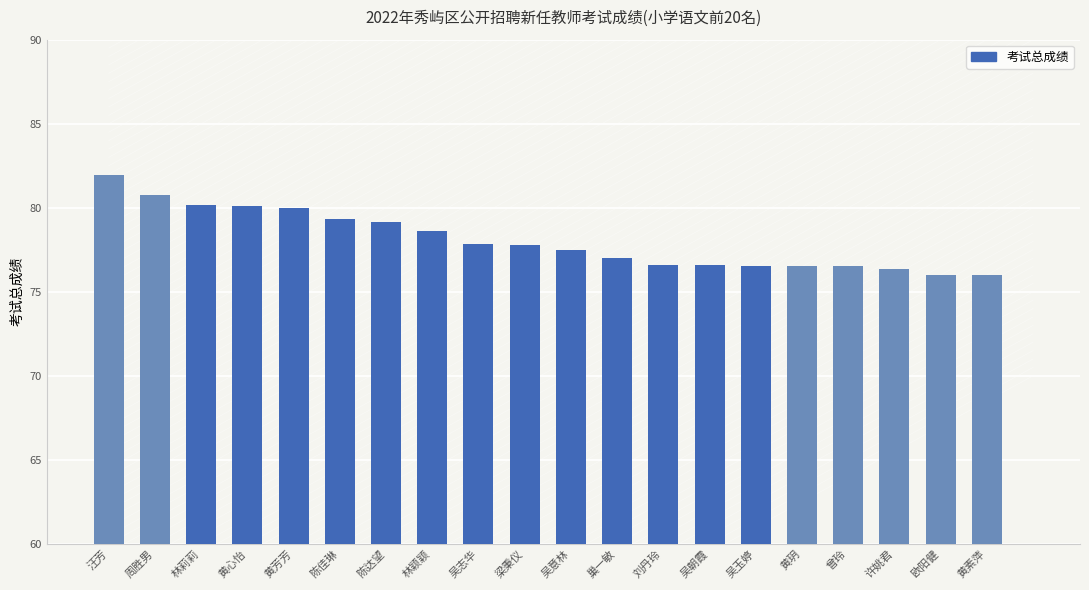

The value at 陈佳琳 is 79.3. True or false?

True